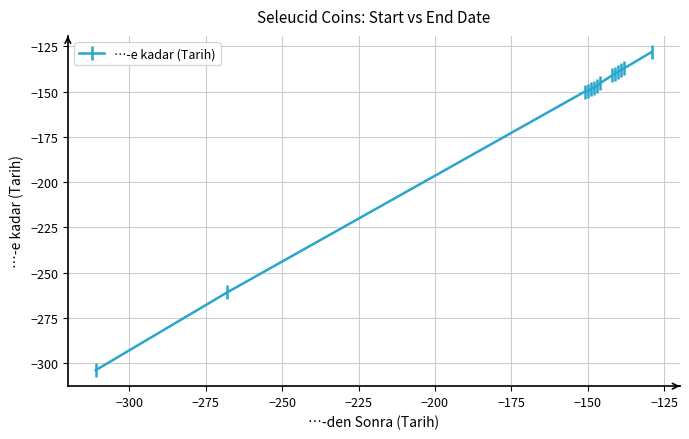

Is this an area chart (filled region under the line)?

No